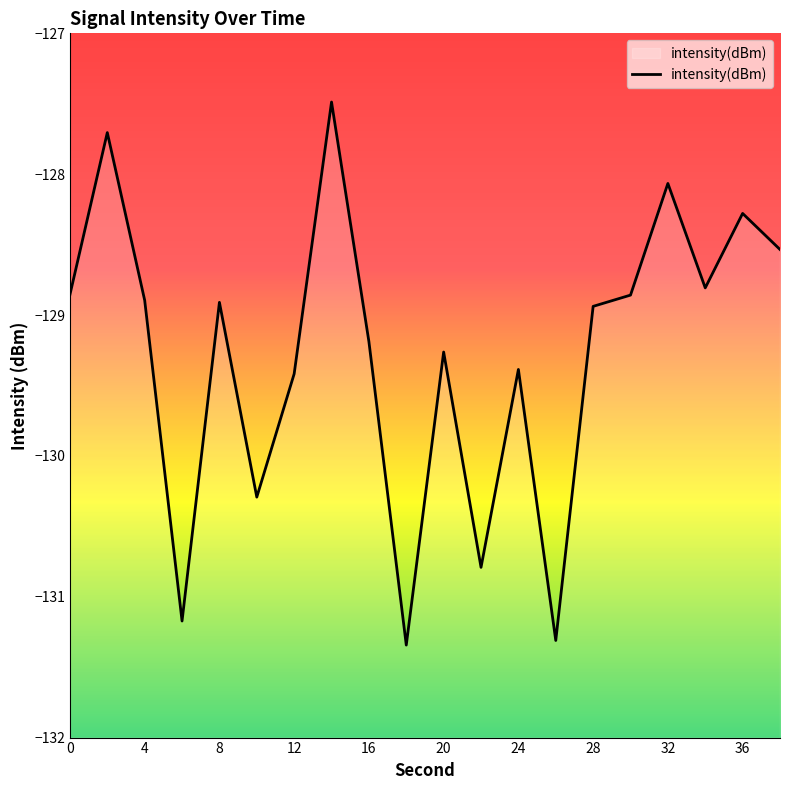

How many points are higher than both their immediate neighbors (excluding endpoints)?

7